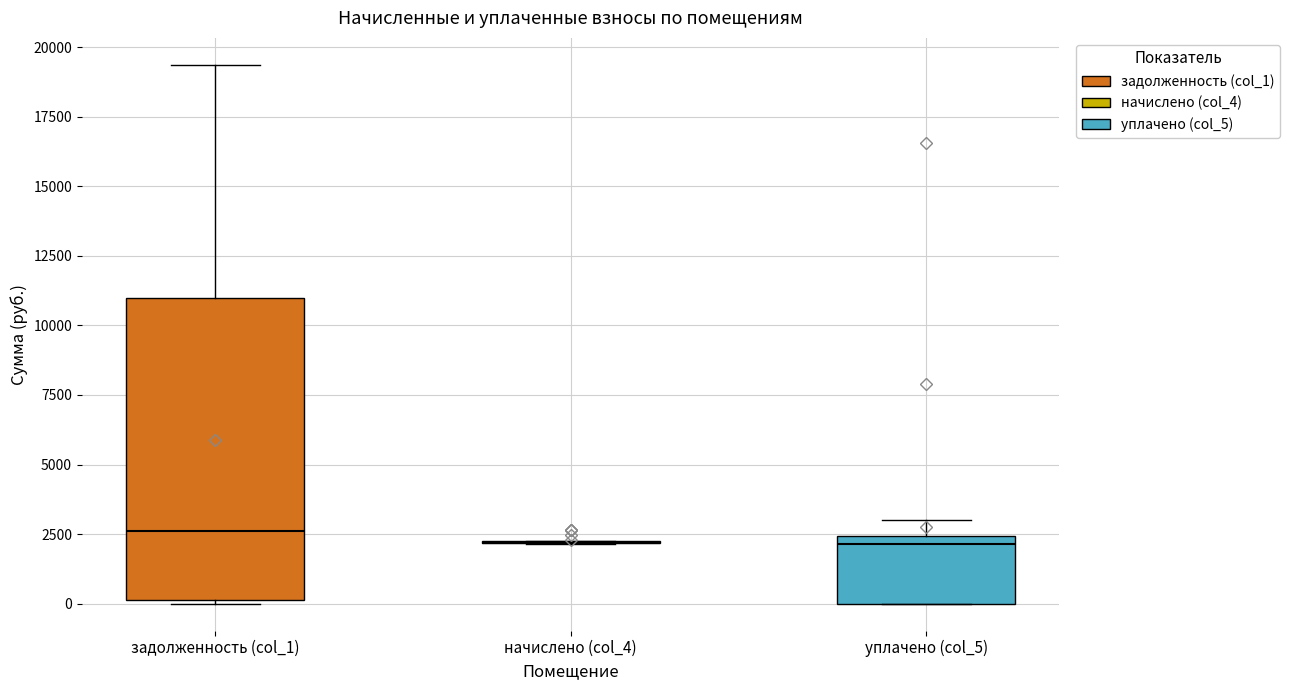

Which box is the tallest, from its lower edge to its upper edge?

задолженность (col_1)